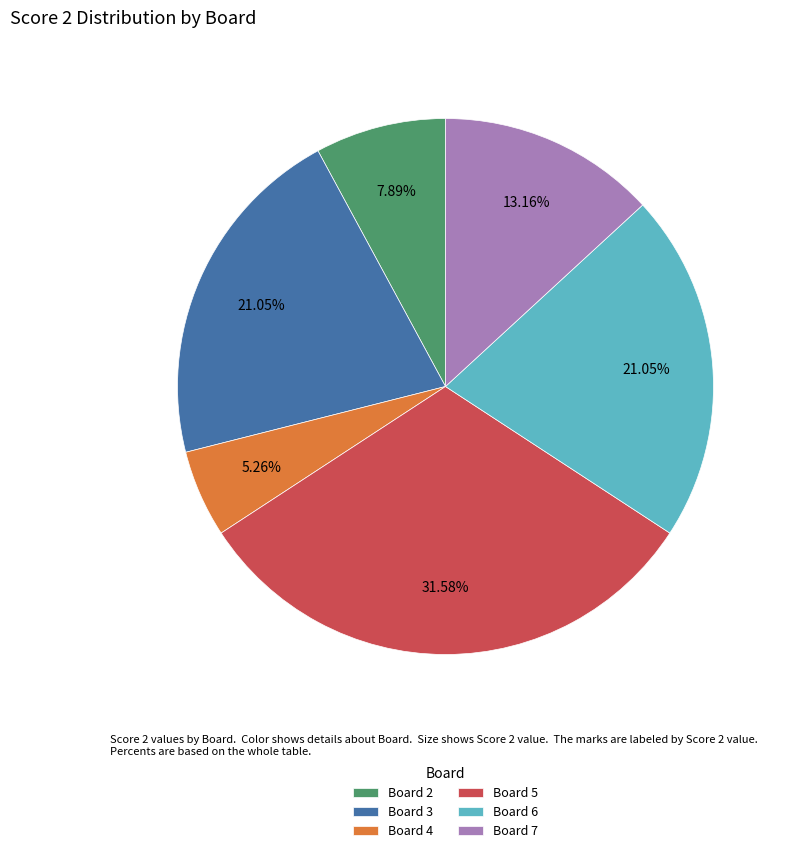

Do Board 6 and Board 3 together represent more than half of the pie?

No